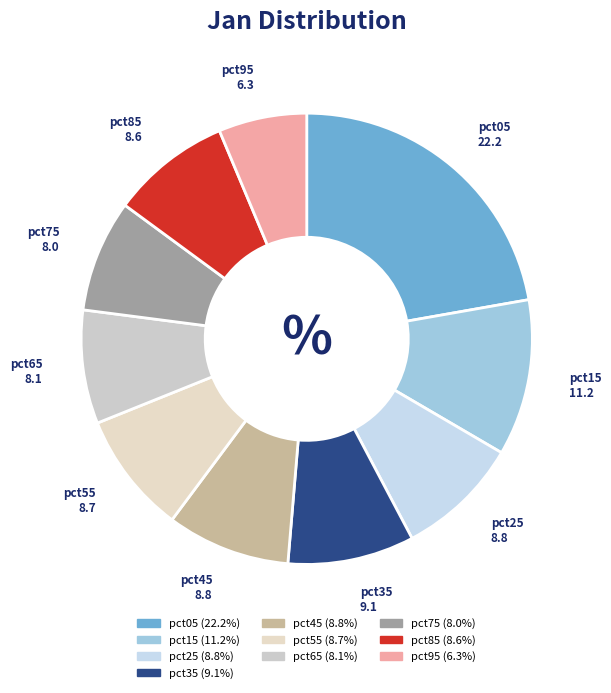

Is the sum of pct65 and pct15 greater than half?

No